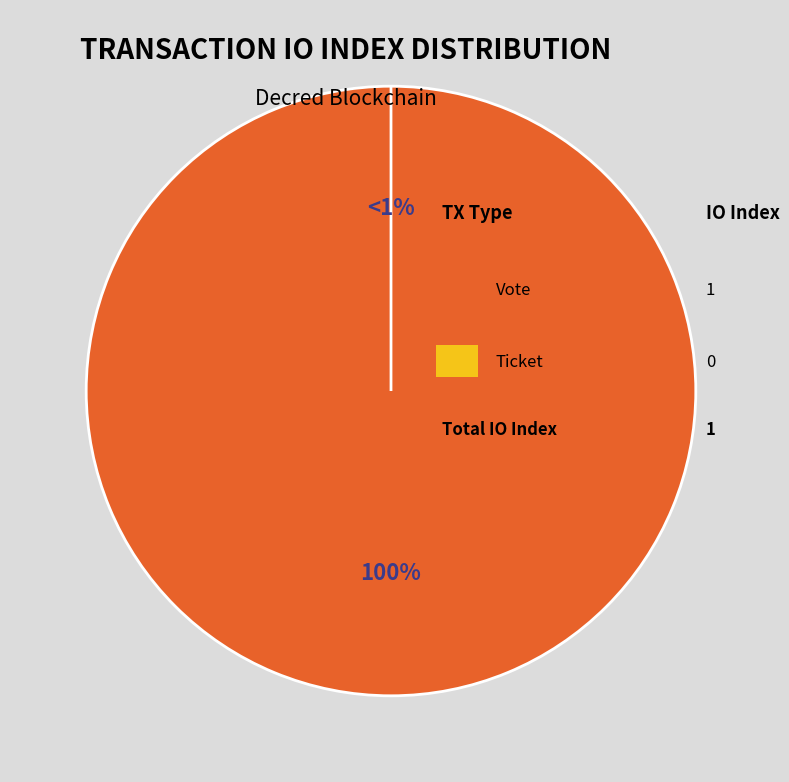

What is the largest slice in the pie chart?

Vote